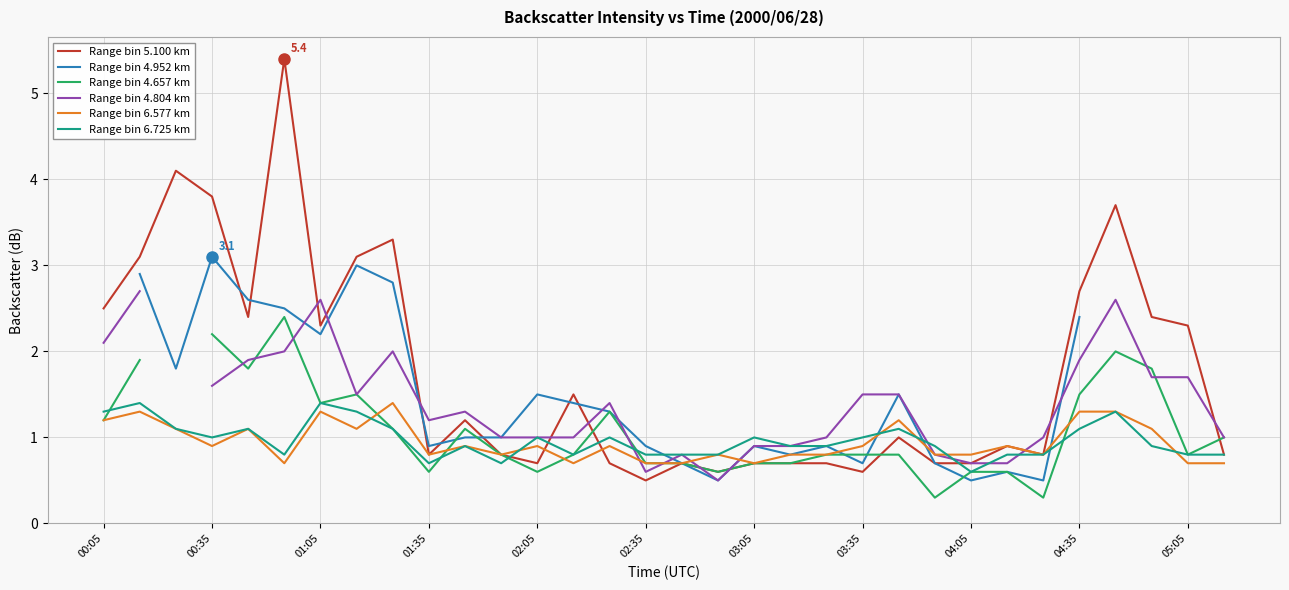

What is the minimum value for Range bin 5.100 km?

0.5